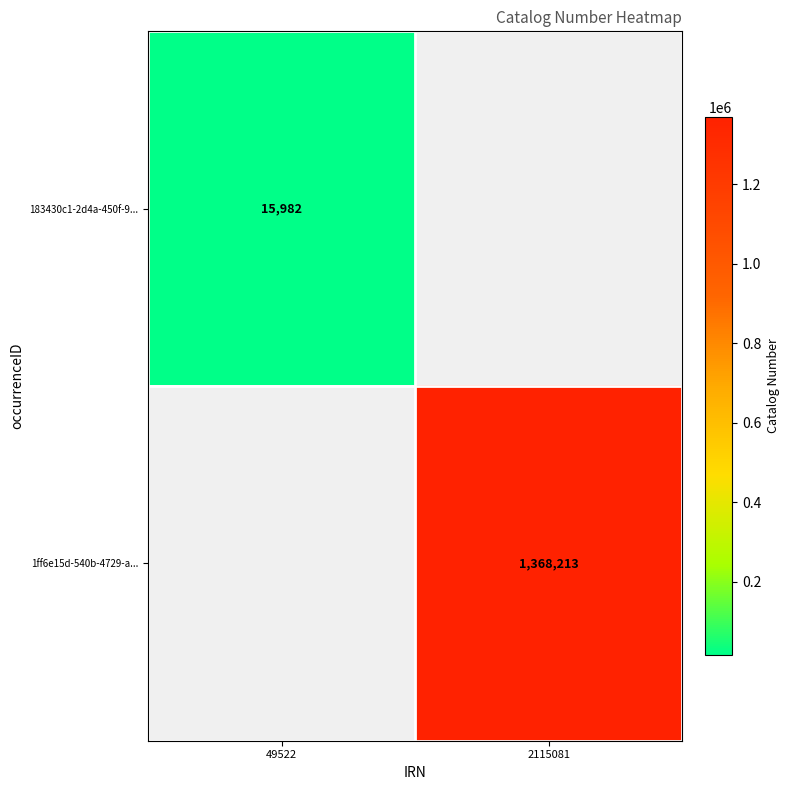

The 183430c1-2d4a-450f-9... series shows 22062 at 49522. True or false?

False